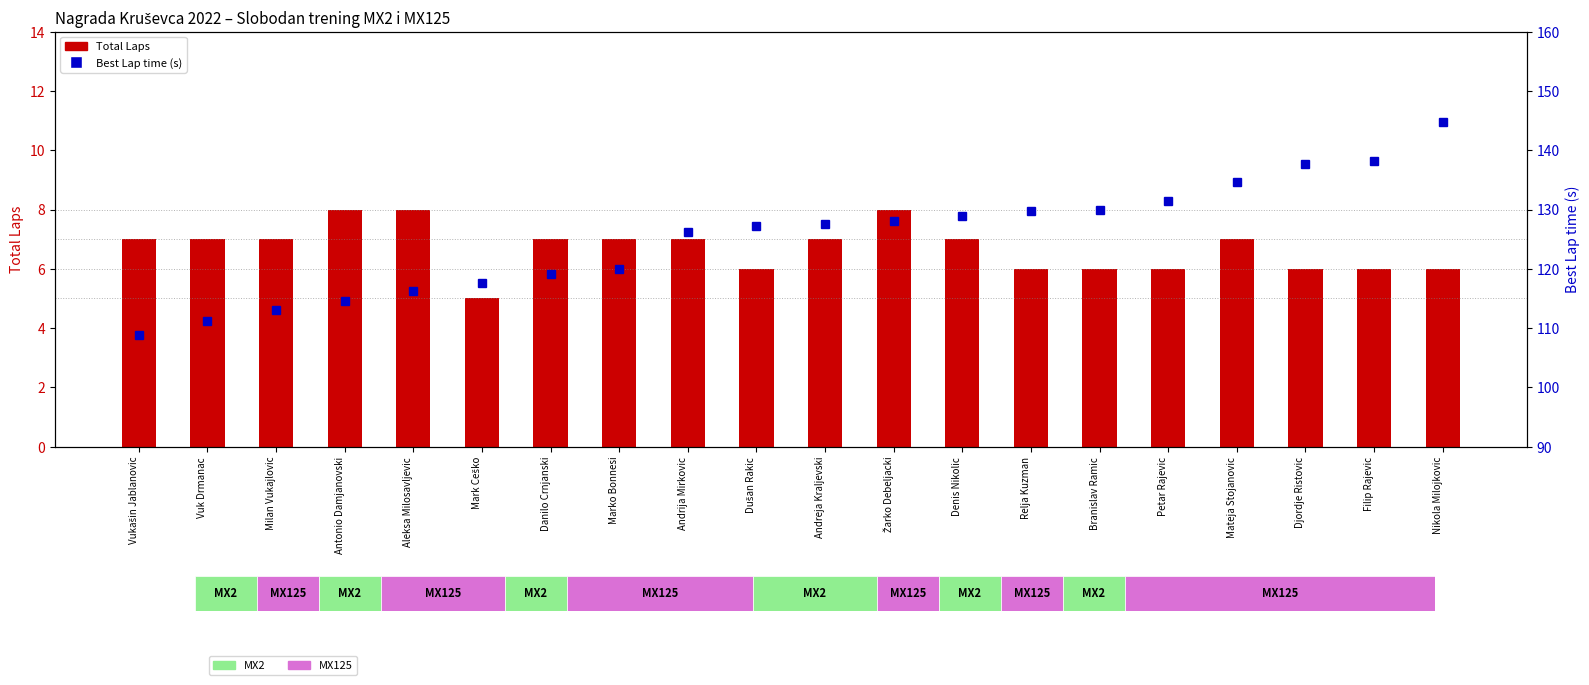

Reading right to left, transcribe all the data shown in this chart.

Total Laps: 6.0	6.0	6.0	7.0	6.0	6.0	6.0	7.0	8.0	7.0	6.0	7.0	7.0	7.0	5.0	8.0	8.0	7.0	7.0	7.0
Best Lap time (s): 144.8	138.2	137.8	134.6	131.5	130.0	129.7	129.0	128.1	127.6	127.2	126.3	120.0	119.1	117.6	116.3	114.6	113.1	111.2	108.8